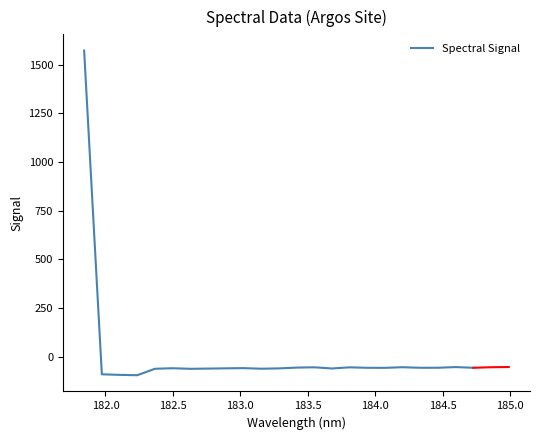

Count the number of values greater than -58.

11